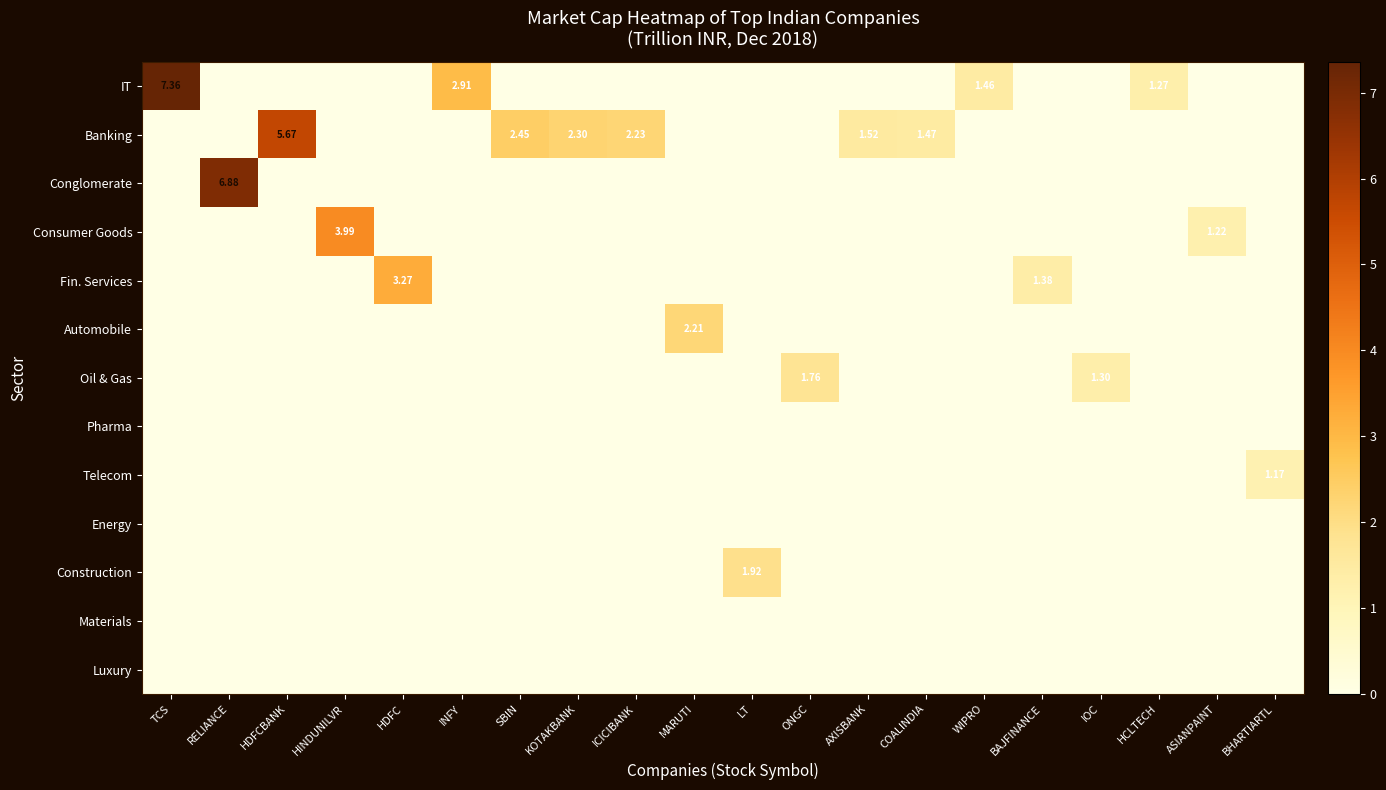

At which label is Conglomerate closest to 3?

TCS